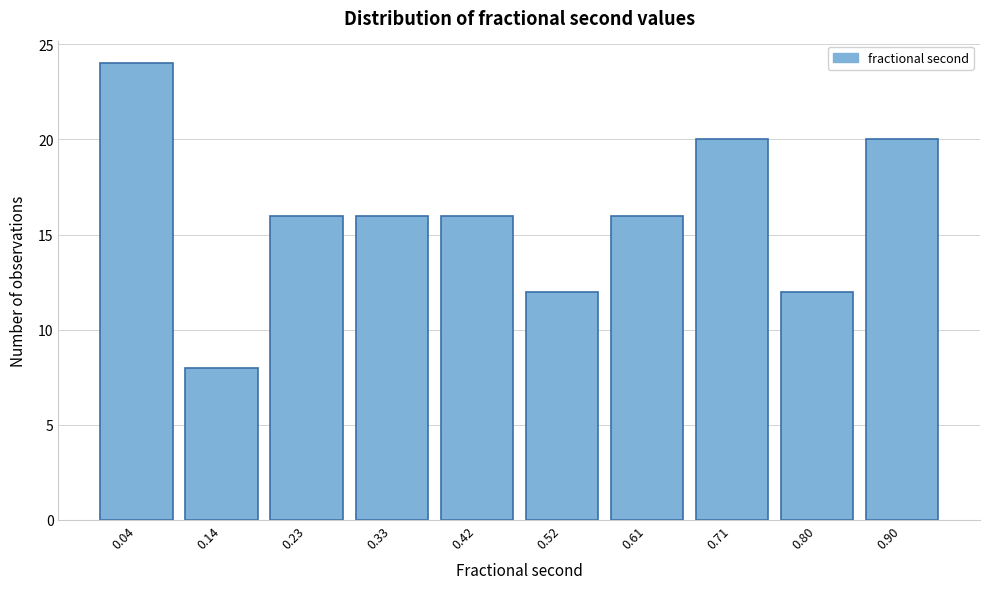

Reading left to right, extract all data points from this chart.

0.04=24	0.14=8	0.23=16	0.33=16	0.42=16	0.52=12	0.61=16	0.71=20	0.80=12	0.90=20